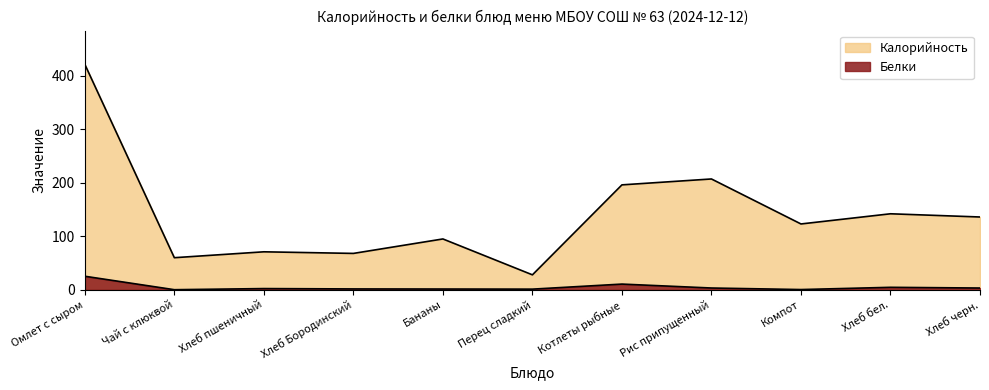

How many data points in Калорийность are less than 123?

5